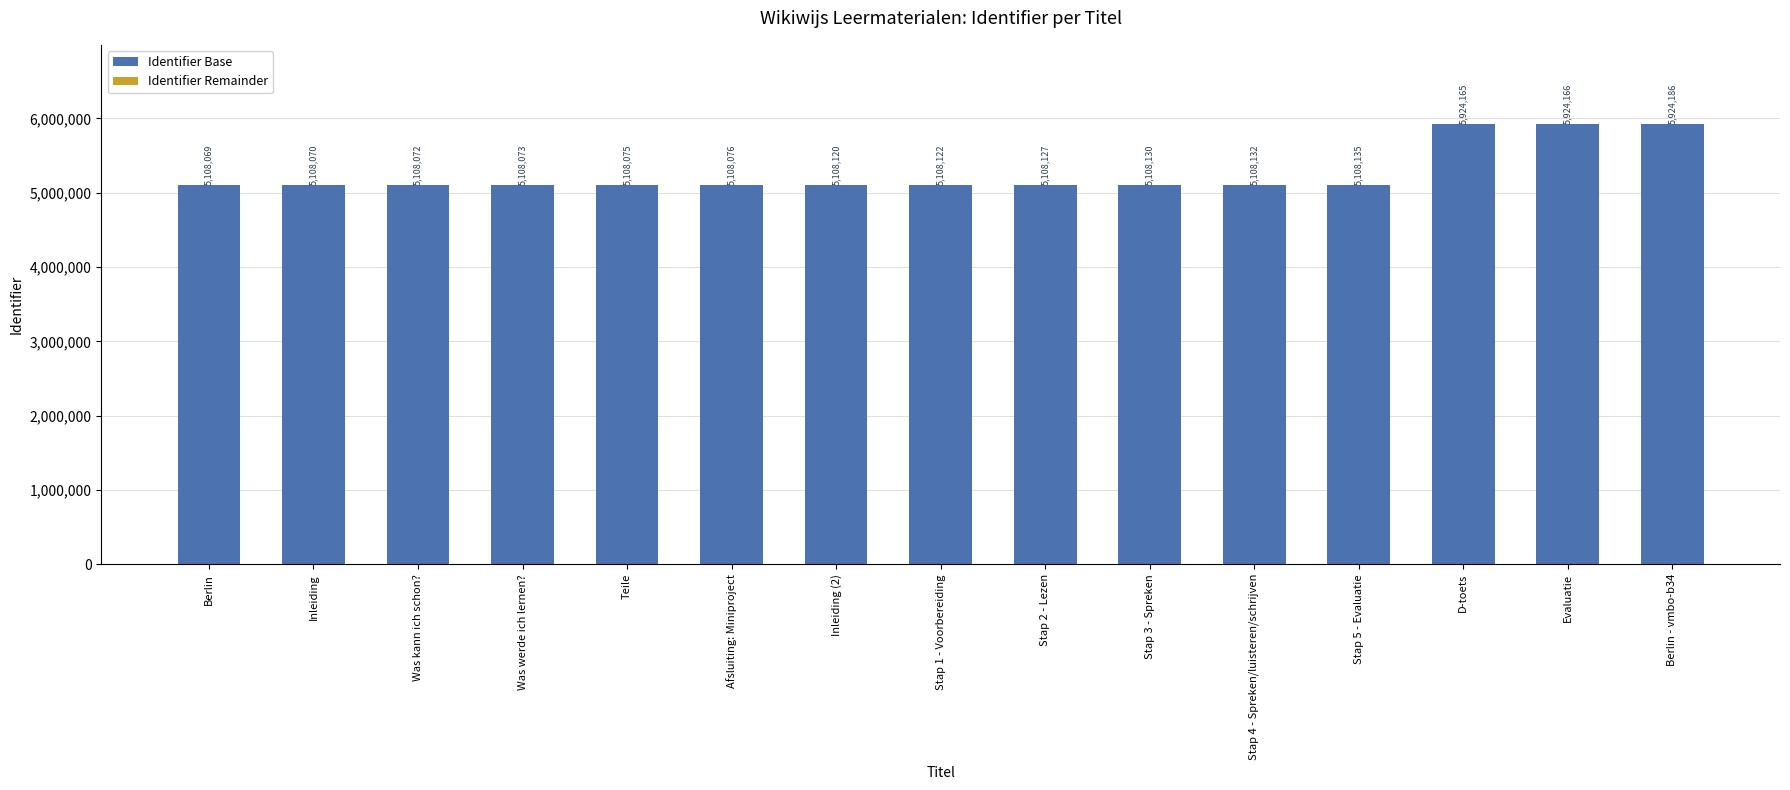

What is the total value across all series at Evaluatie?

5924166